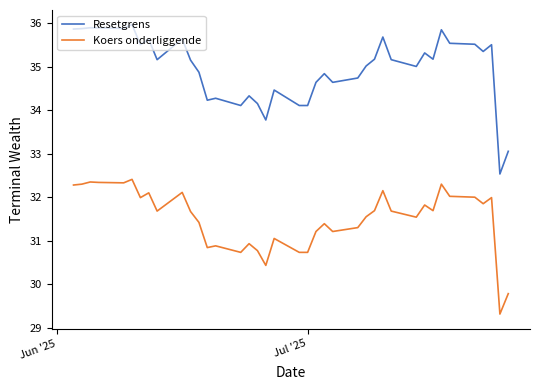

Rank the series by their maximum value, from highest to lowest.

Resetgrens, Koers onderliggende